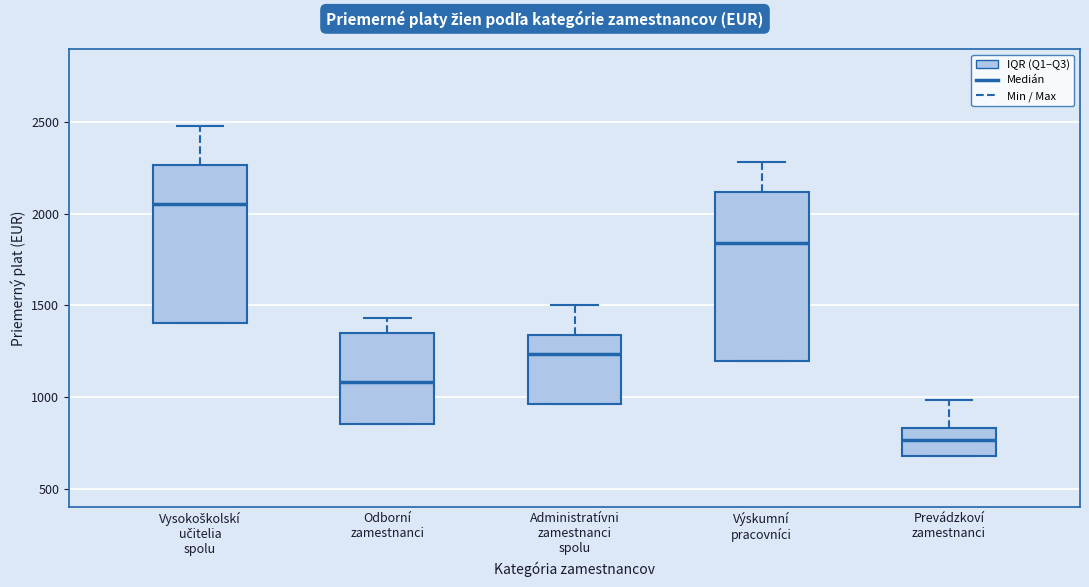

Where is the upper edge of the box for Prevádzkoví zamestnanci on the y-axis? The values are not printed on the chart, so give them approximately, as read against the axis.

850